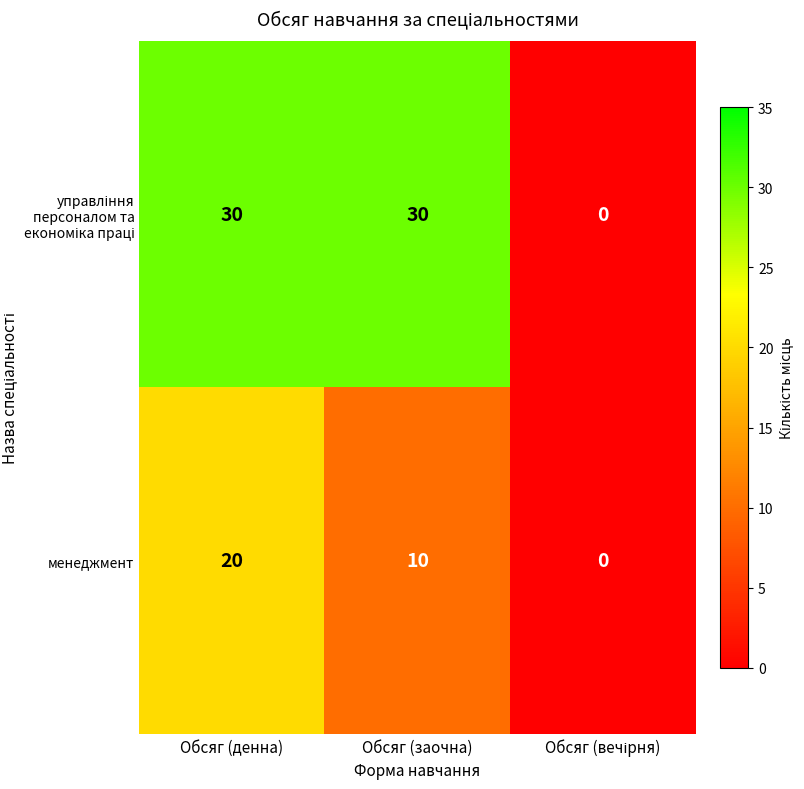

The менеджмент series shows 7 at Обсяг (денна). True or false?

False